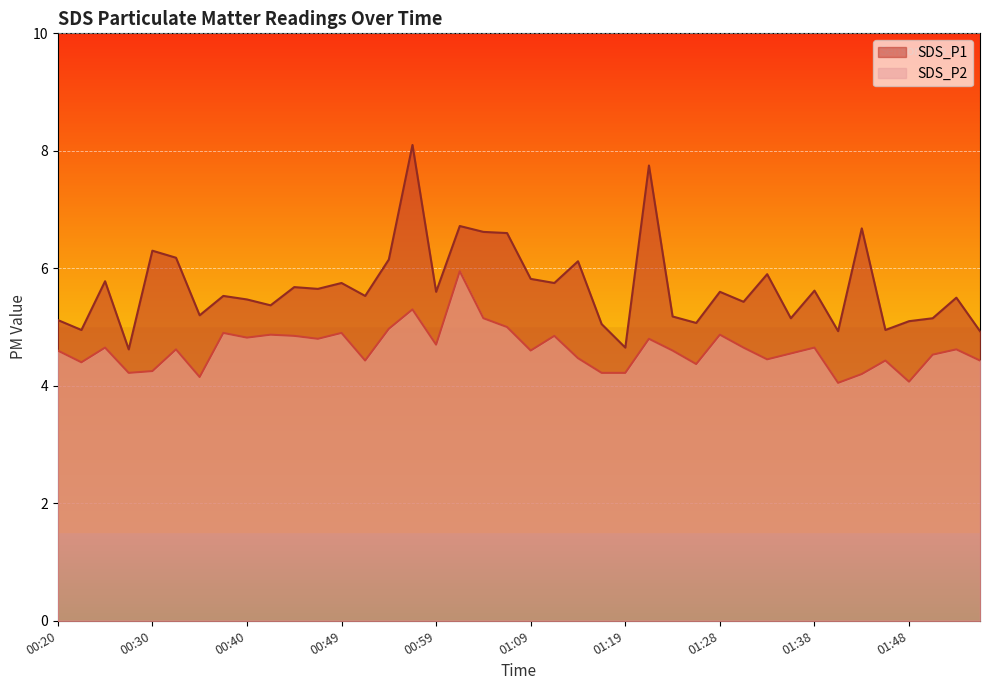

Reading right to left, what are all the values shown in this chart?

SDS_P1: 01:55=4.9	01:53=5.5	01:50=5.2	01:48=5.1	01:46=5.0	01:43=6.7	01:41=4.9	01:38=5.6	01:36=5.2	01:33=5.9	01:31=5.4	01:28=5.6	01:26=5.1	01:24=5.2	01:21=7.8	01:19=4.7	01:16=5.0	01:14=6.1	01:11=5.8	01:09=5.8	01:07=6.6	01:04=6.6	01:02=6.7	00:59=5.6	00:57=8.1	00:54=6.2	00:52=5.5	00:49=5.8	00:47=5.7	00:45=5.7	00:42=5.4	00:40=5.5	00:37=5.5	00:35=5.2	00:32=6.2	00:30=6.3	00:27=4.6	00:25=5.8	00:23=5.0	00:20=5.1
SDS_P2: 01:55=4.4	01:53=4.6	01:50=4.5	01:48=4.1	01:46=4.4	01:43=4.2	01:41=4.0	01:38=4.7	01:36=4.5	01:33=4.5	01:31=4.7	01:28=4.9	01:26=4.4	01:24=4.6	01:21=4.8	01:19=4.2	01:16=4.2	01:14=4.5	01:11=4.8	01:09=4.6	01:07=5.0	01:04=5.2	01:02=6.0	00:59=4.7	00:57=5.3	00:54=5.0	00:52=4.4	00:49=4.9	00:47=4.8	00:45=4.8	00:42=4.9	00:40=4.8	00:37=4.9	00:35=4.2	00:32=4.6	00:30=4.2	00:27=4.2	00:25=4.7	00:23=4.4	00:20=4.6